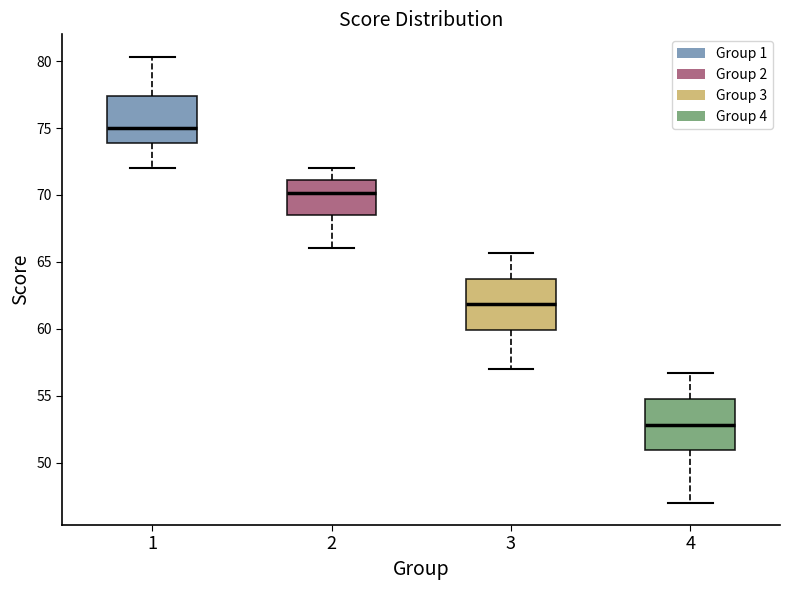

Reading left to right, transcribe this box plot: for each box, give where its median line is, the range the box spans, and where its two whiskers end, as read against the y-axis. The values are not printed on the chart, so give them approximately, as read against the axis.

1: median 75.0, box 74.0 to 77.5, whiskers 72.0 to 80.5
2: median 70.0, box 68.5 to 71.0, whiskers 66.0 to 72.0
3: median 62.0, box 60.0 to 64.0, whiskers 57.0 to 65.5
4: median 53.0, box 51.0 to 55.0, whiskers 47.0 to 56.5